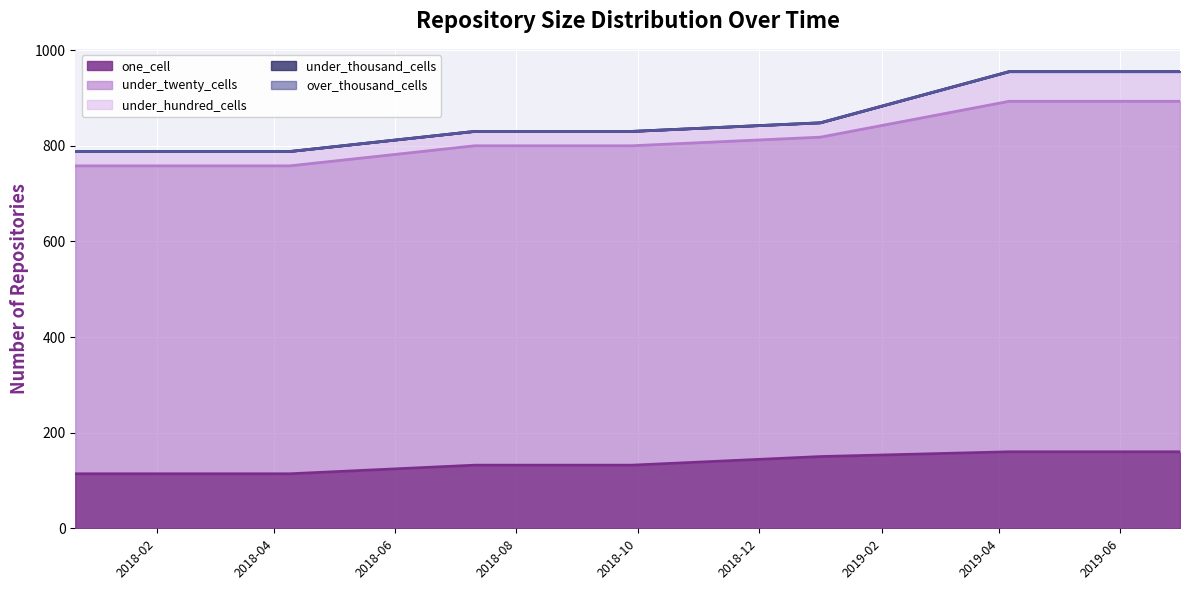

Which category has the highest value in the over_thousand_cells series?

2017-12-22